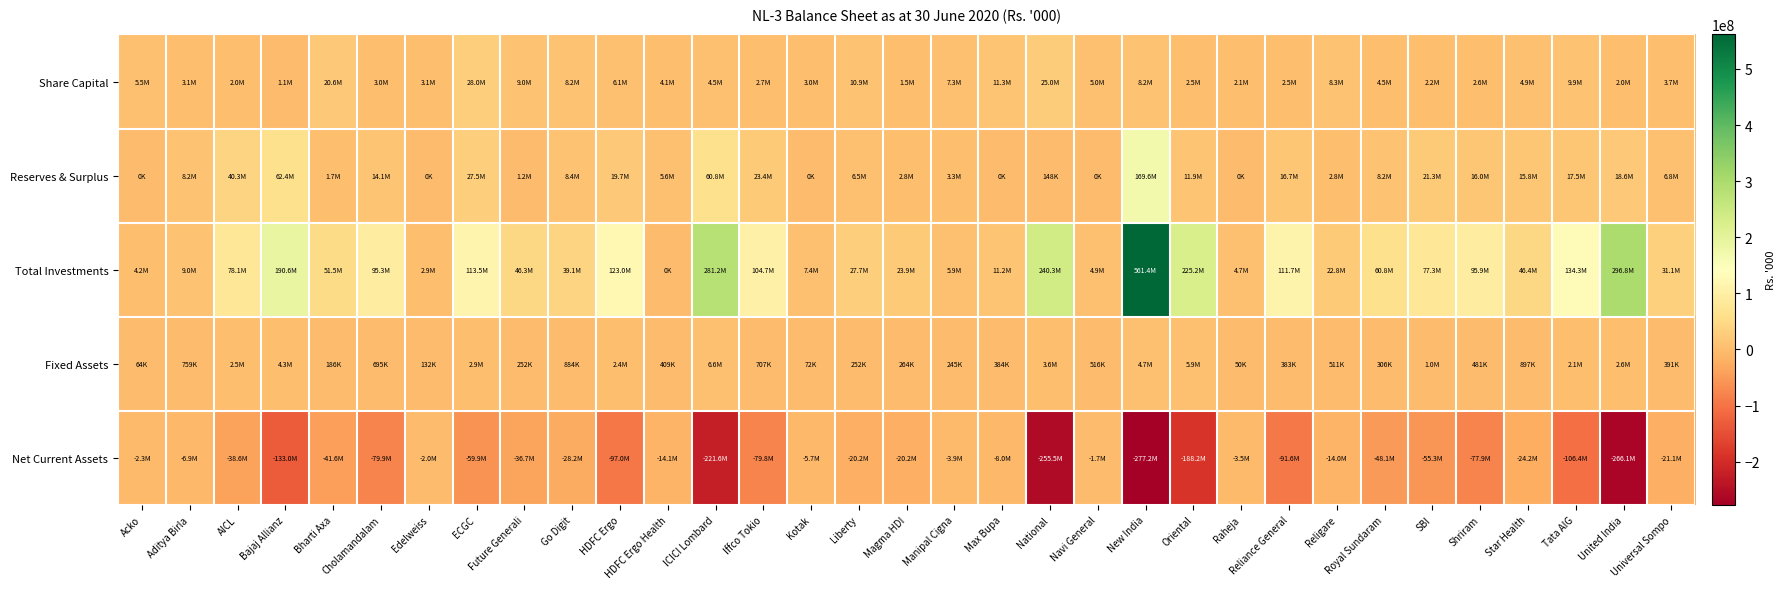

What is the greatest value displayed?

561366119.0